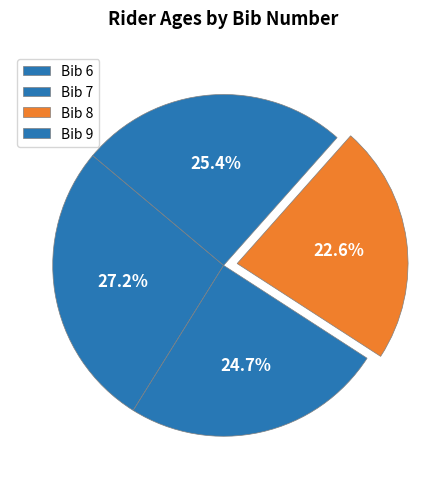

How many segments does this pie chart have?

4